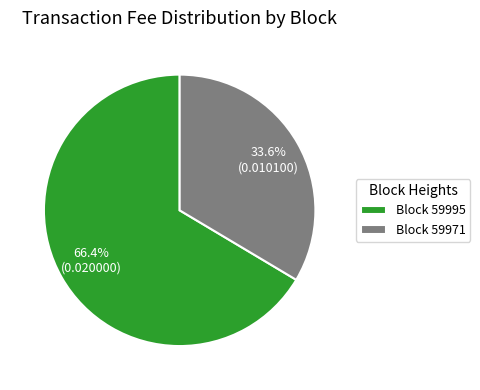

Rank the categories by value from highest to lowest.

Block 59995, Block 59971